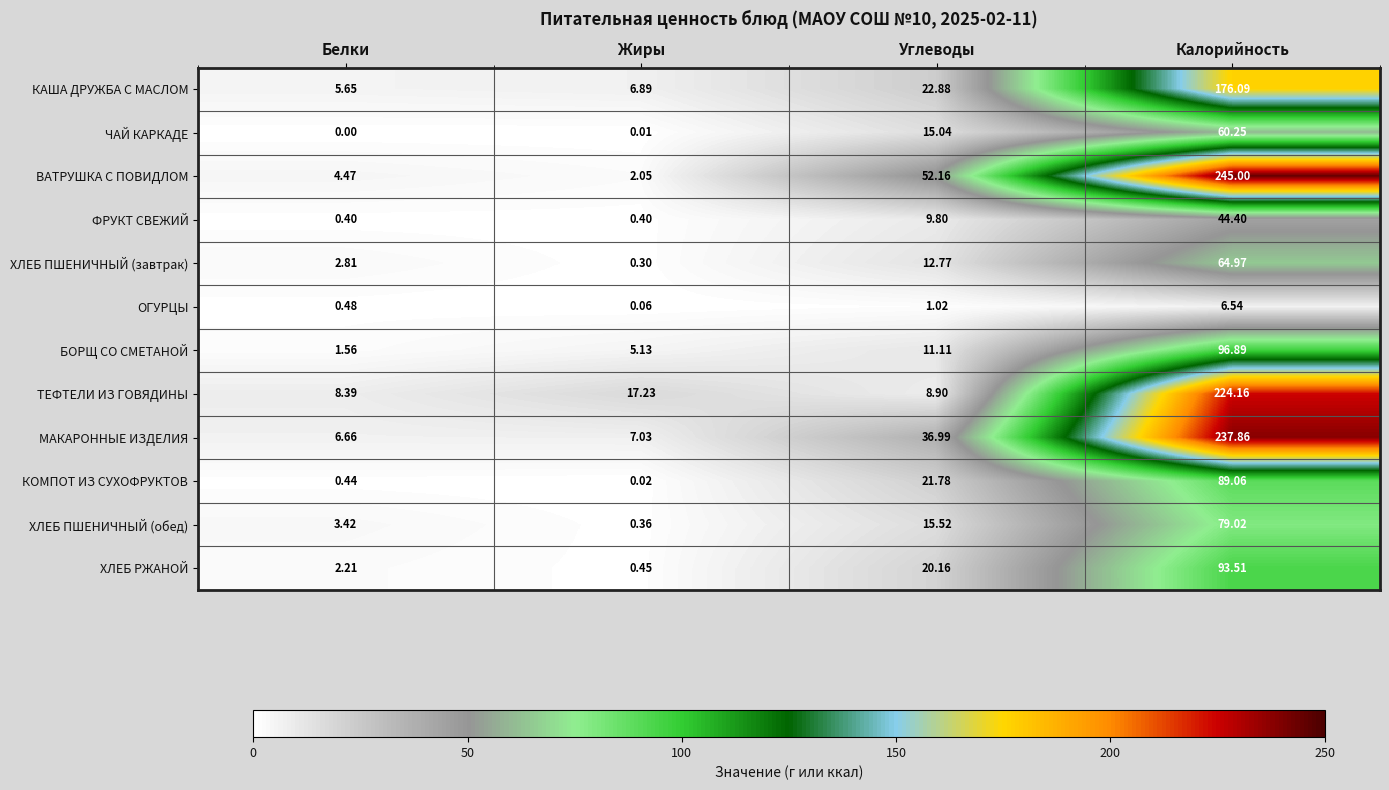

What is the greatest value displayed?

245.0